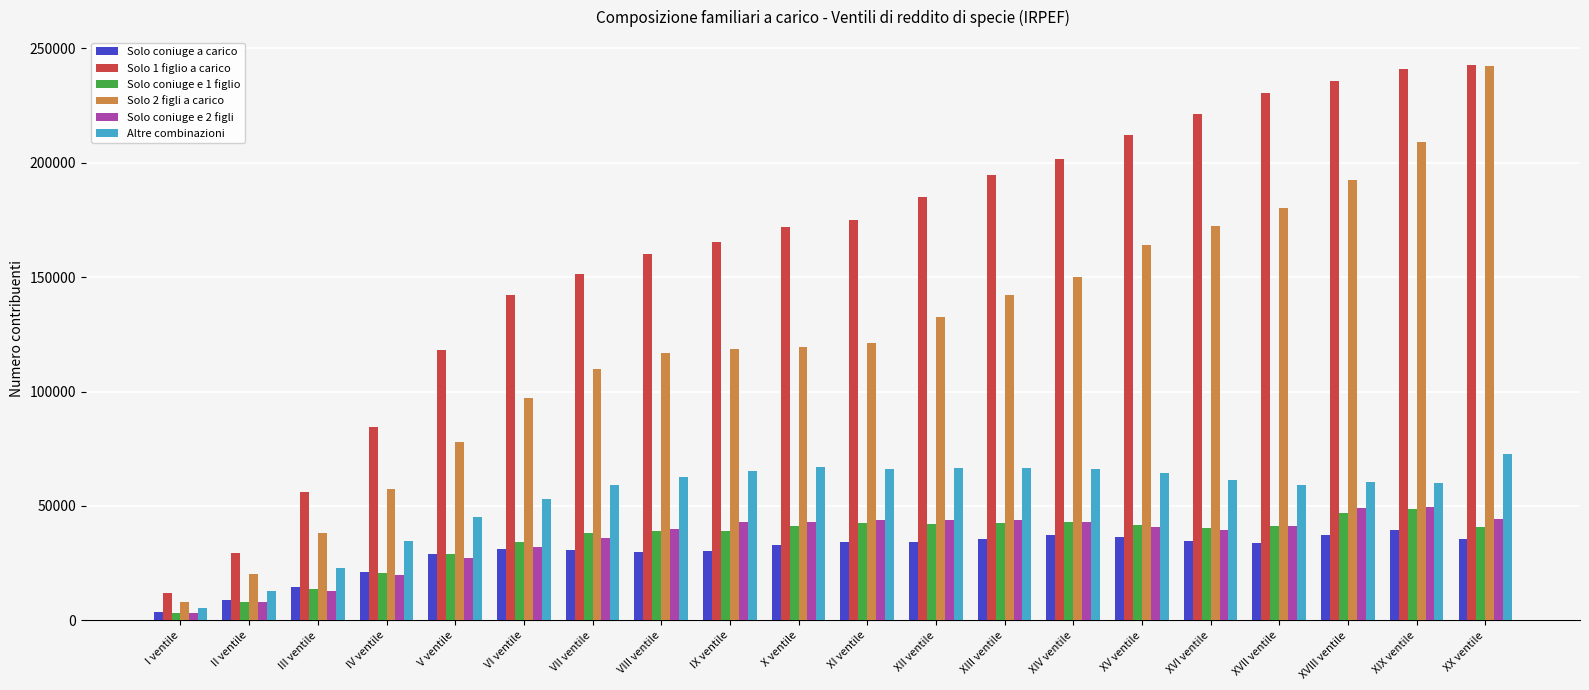

Is the value of Altre combinazioni at XVIII ventile greater than the value of Solo coniuge a carico at XV ventile?

Yes